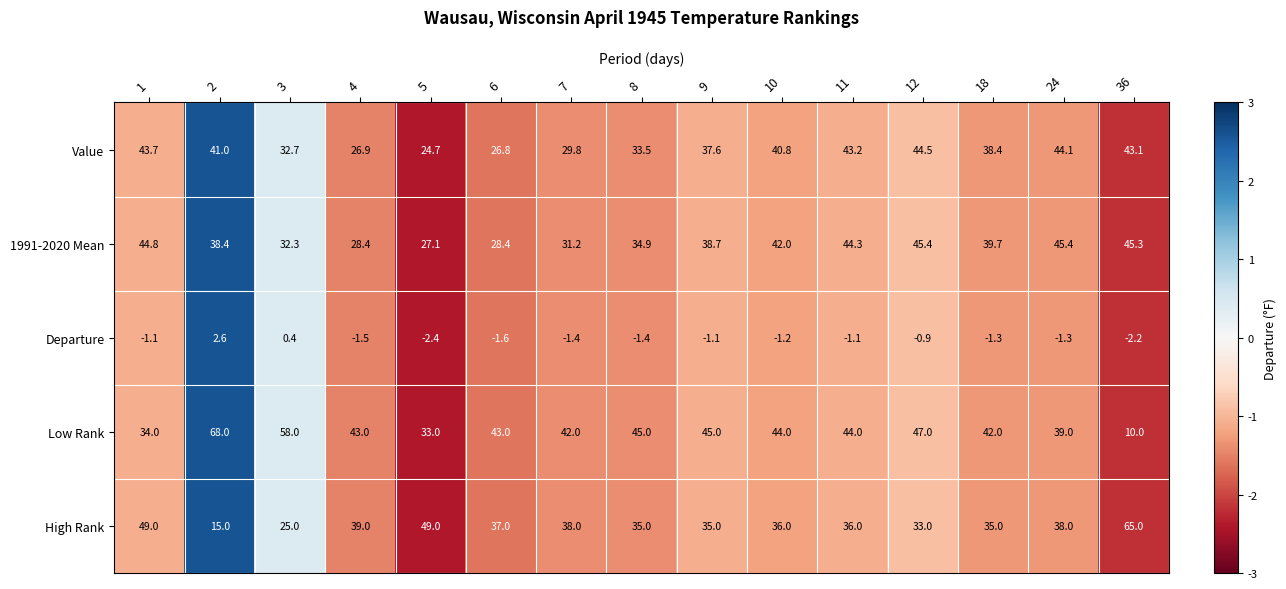

Which series has the largest total across all categories?

Low Rank